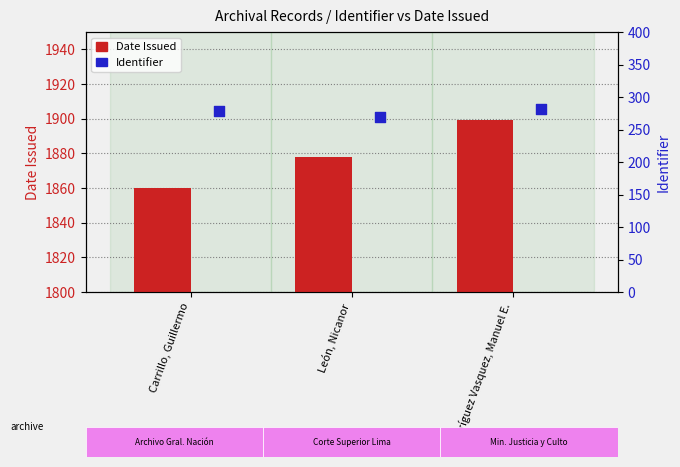

What is the total value across all series at Rodríguez Vasquez, Manuel E.?

2181